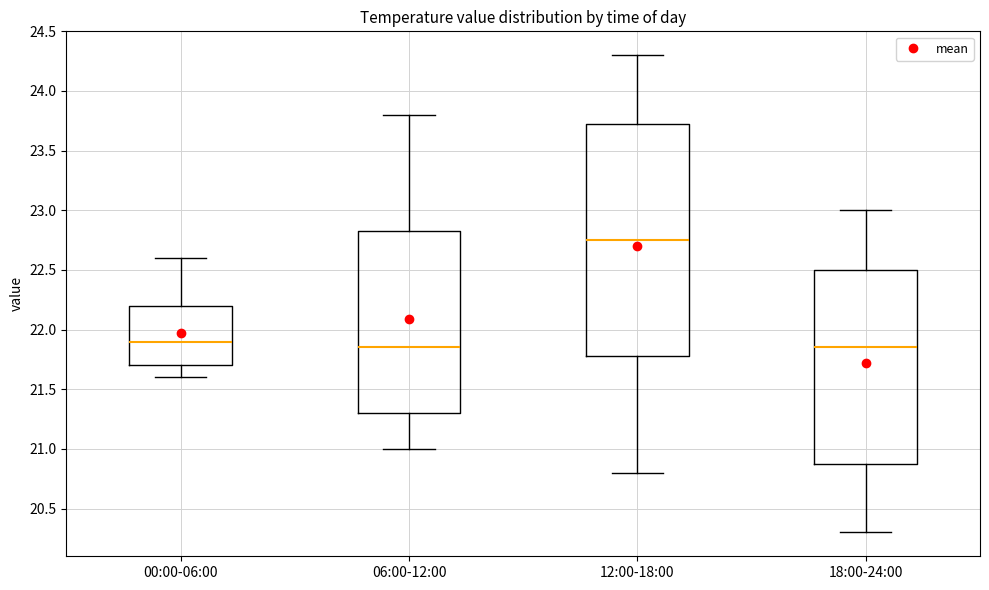

Reading left to right, transcribe this box plot: for each box, give where its median line is, the range the box spans, and where its two whiskers end, as read against the y-axis. The values are not printed on the chart, so give them approximately, as read against the axis.

00:00-06:00: median 21.90, box 21.70 to 22.20, whiskers 21.60 to 22.60
06:00-12:00: median 21.85, box 21.30 to 22.85, whiskers 21.00 to 23.80
12:00-18:00: median 22.75, box 21.80 to 23.75, whiskers 20.80 to 24.30
18:00-24:00: median 21.85, box 20.90 to 22.50, whiskers 20.30 to 23.00